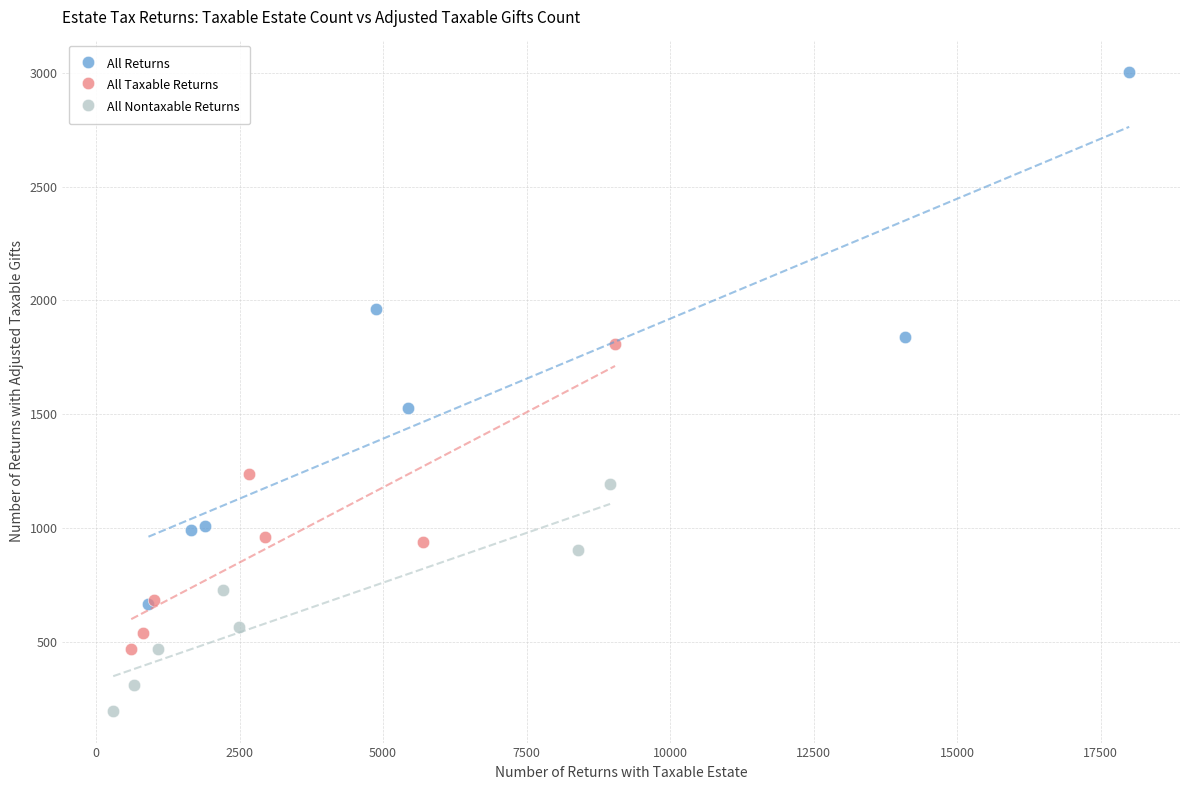

Which series reaches the minimum Y coordinate?

All Nontaxable Returns